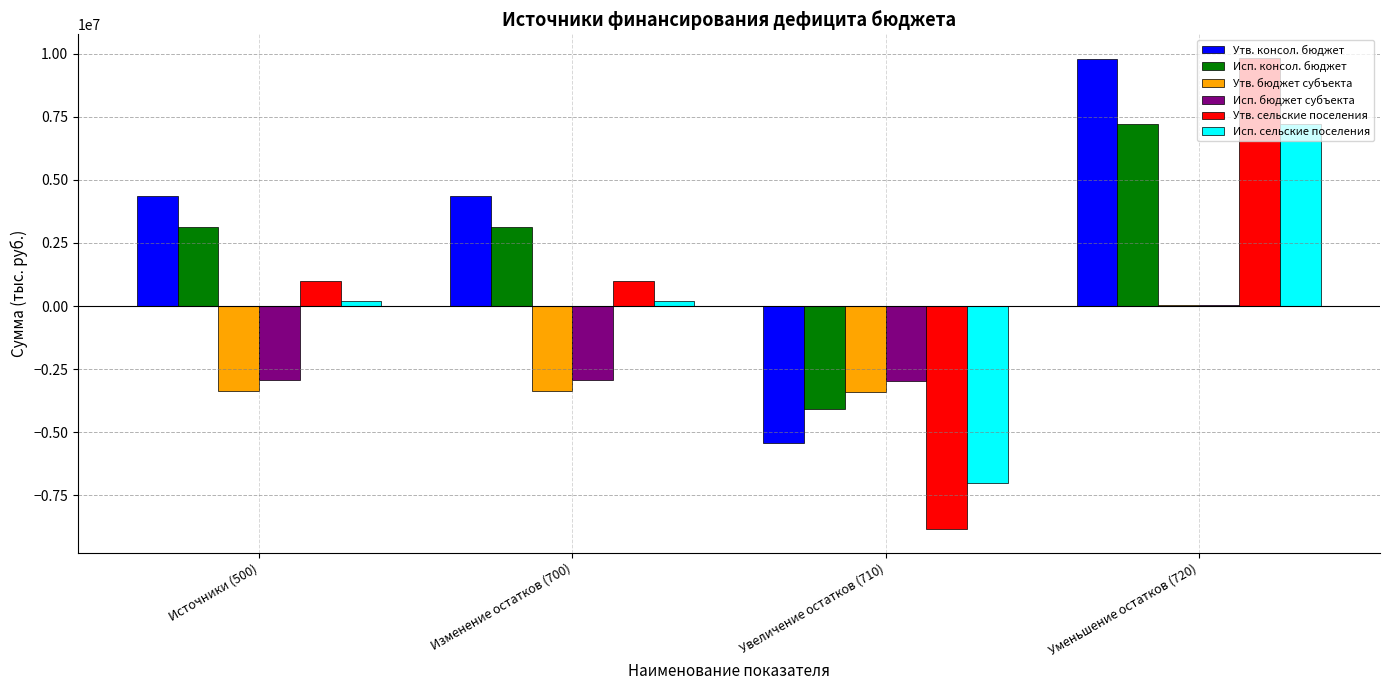

At which category is the sum across all series the highest?

Уменьшение остатков (720)